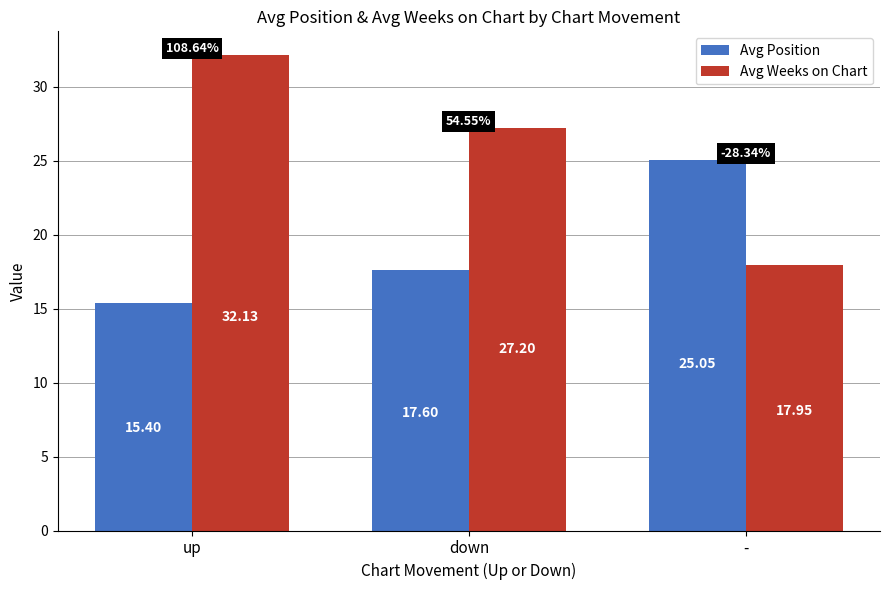

How many data points in Avg Position are above 17?

2